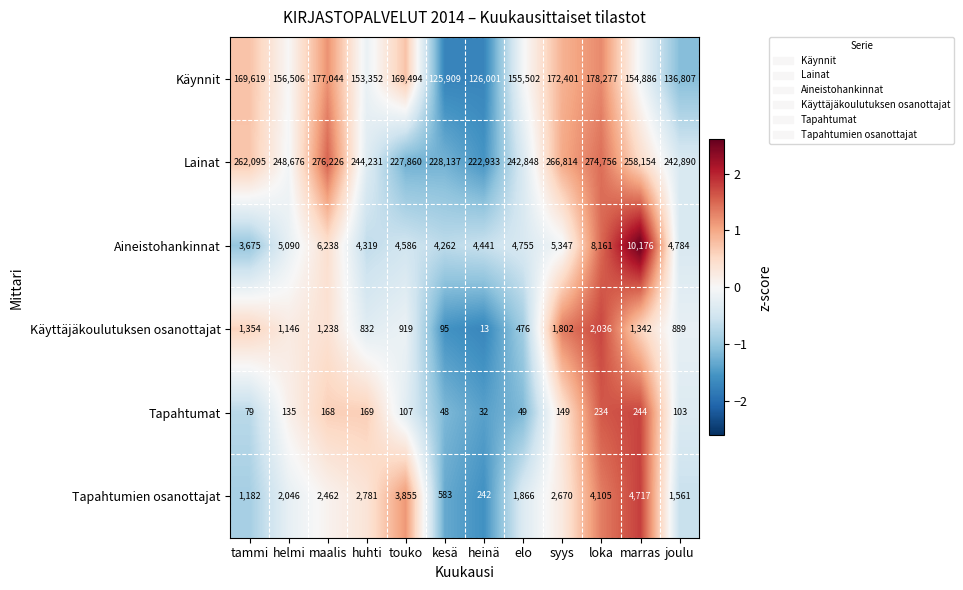

At which label does Lainat first exceed 248676?

tammi